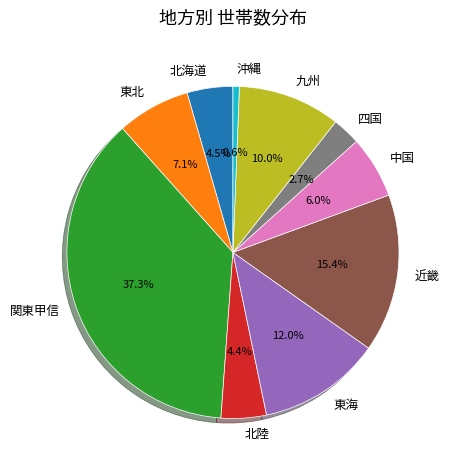

To the nearest percent, what is the difference between the largest and smallest slice percentages?

37%